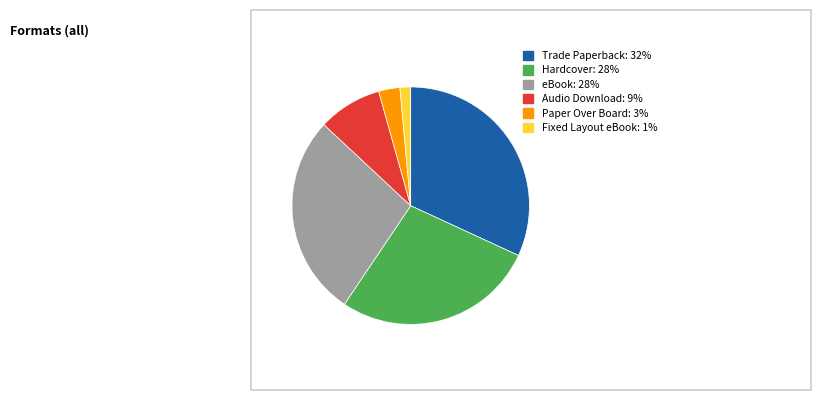

How many slices are in this pie chart?

6